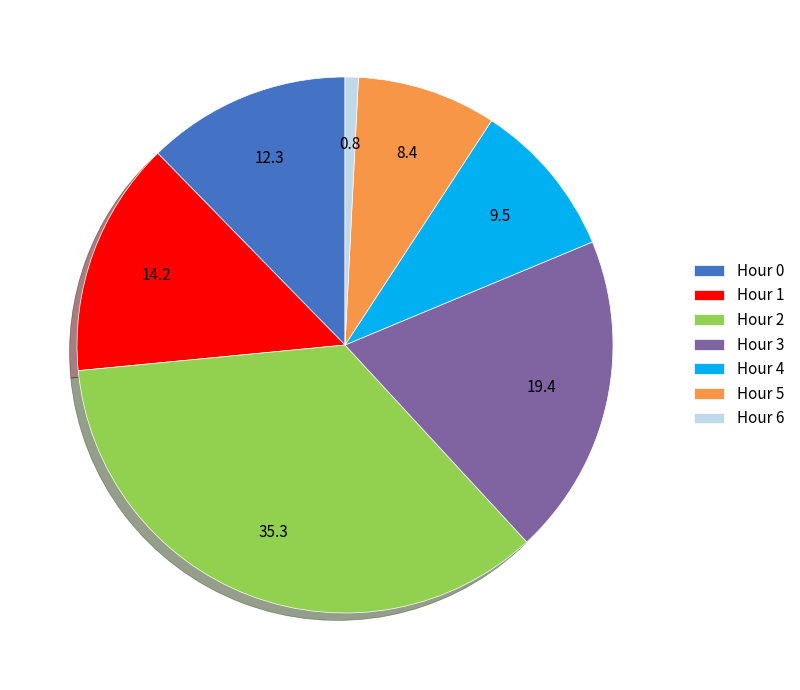

Is the sum of Hour 5 and Hour 3 greater than half?

No